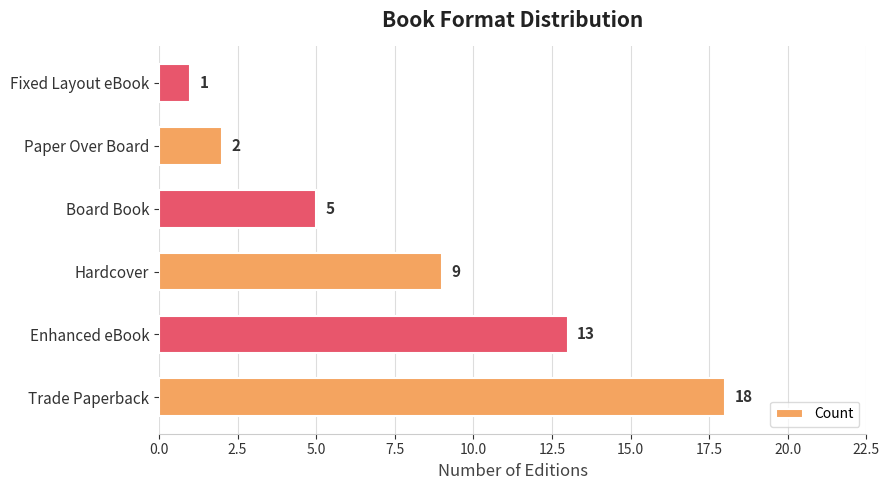

What is the approximate value at Hardcover, to the nearest 5?

10